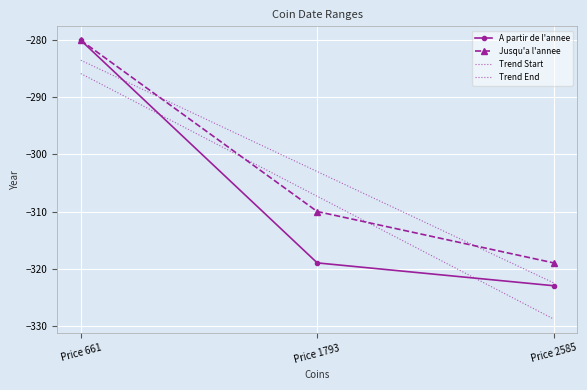

Which has a higher value, Price 2585 or Price 661?

Price 661